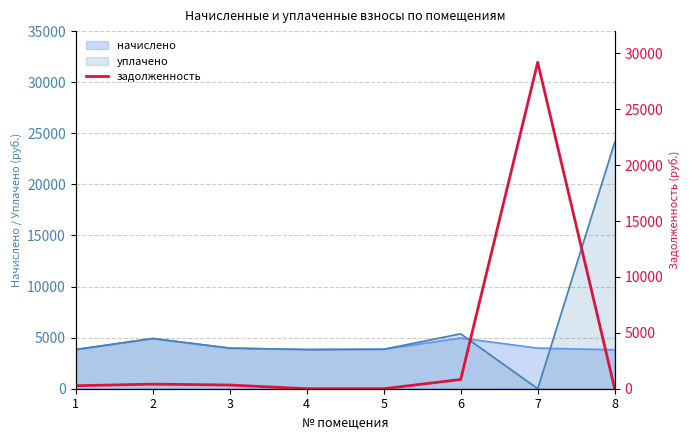

How many data points are less than 331?

4